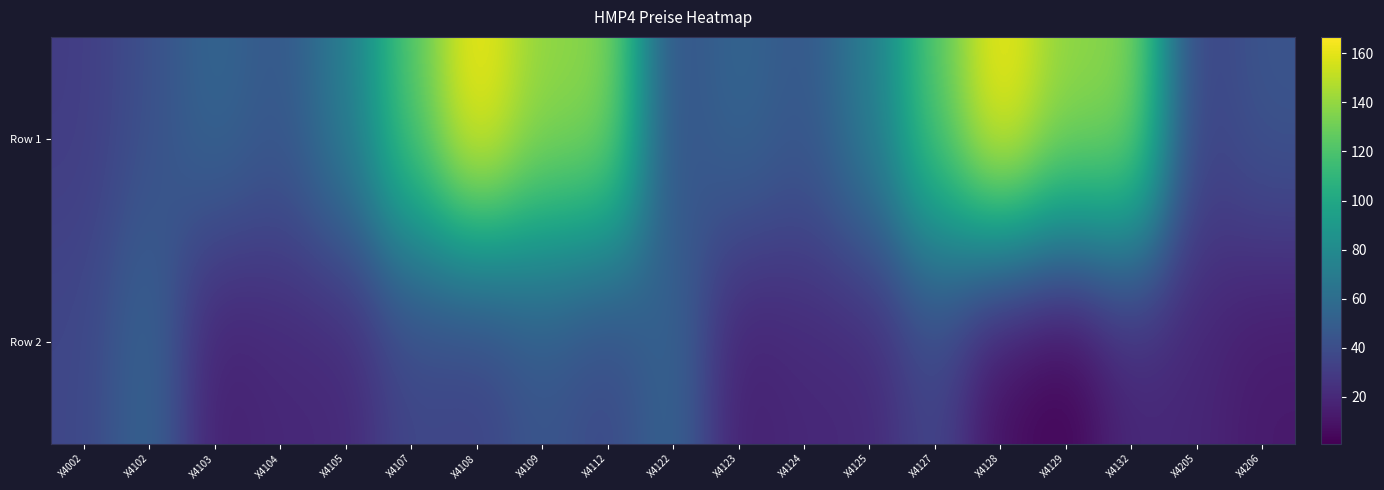

Reading left to right, what are all the values shown in this chart?

Row 1: X4002=30.8	X4102=41.3	X4103=55.6	X4104=45.7	X4105=69.6	X4107=123.8	X4108=166.7	X4109=139.1	X4112=139.1	X4122=41.3	X4123=55.6	X4124=45.7	X4125=69.6	X4127=123.8	X4128=166.7	X4129=139.1	X4132=139.1	X4205=32.8	X4206=44.5
Row 2: X4002=36.0	X4102=55.0	X4103=15.1	X4104=19.5	X4105=19.5	X4107=35.9	X4108=32.8	X4109=44.5	X4112=36.0	X4122=55.0	X4123=15.1	X4124=19.5	X4125=19.5	X4127=35.9	X4128=6.3	X4129=0.9	X4132=18.8	X4205=18.8	X4206=12.3